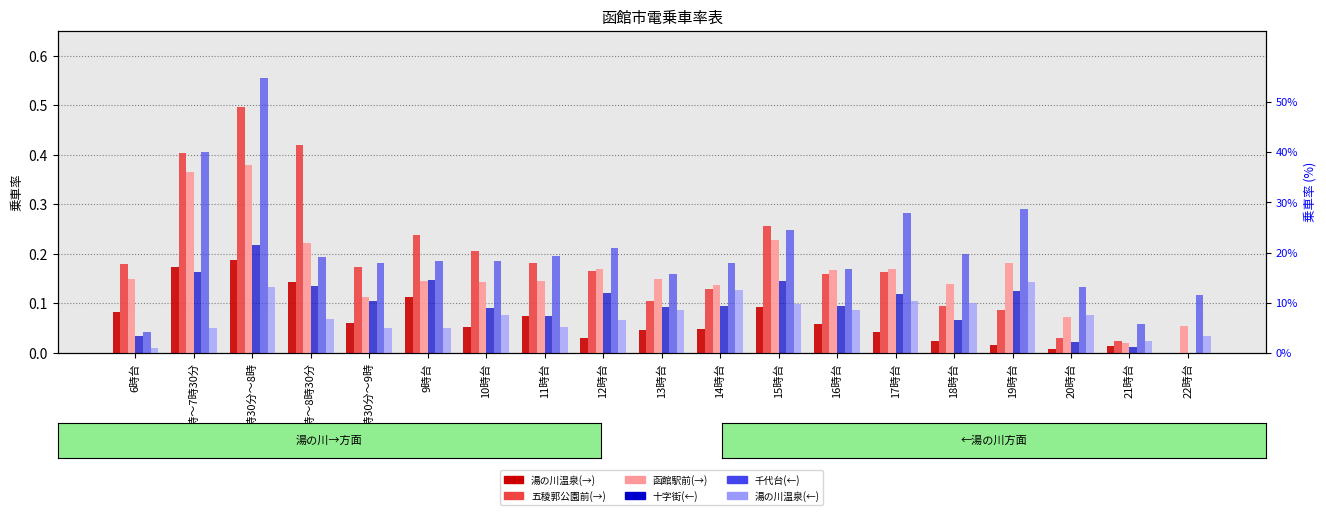

Which series has the widest spread of values?

千代台(←)